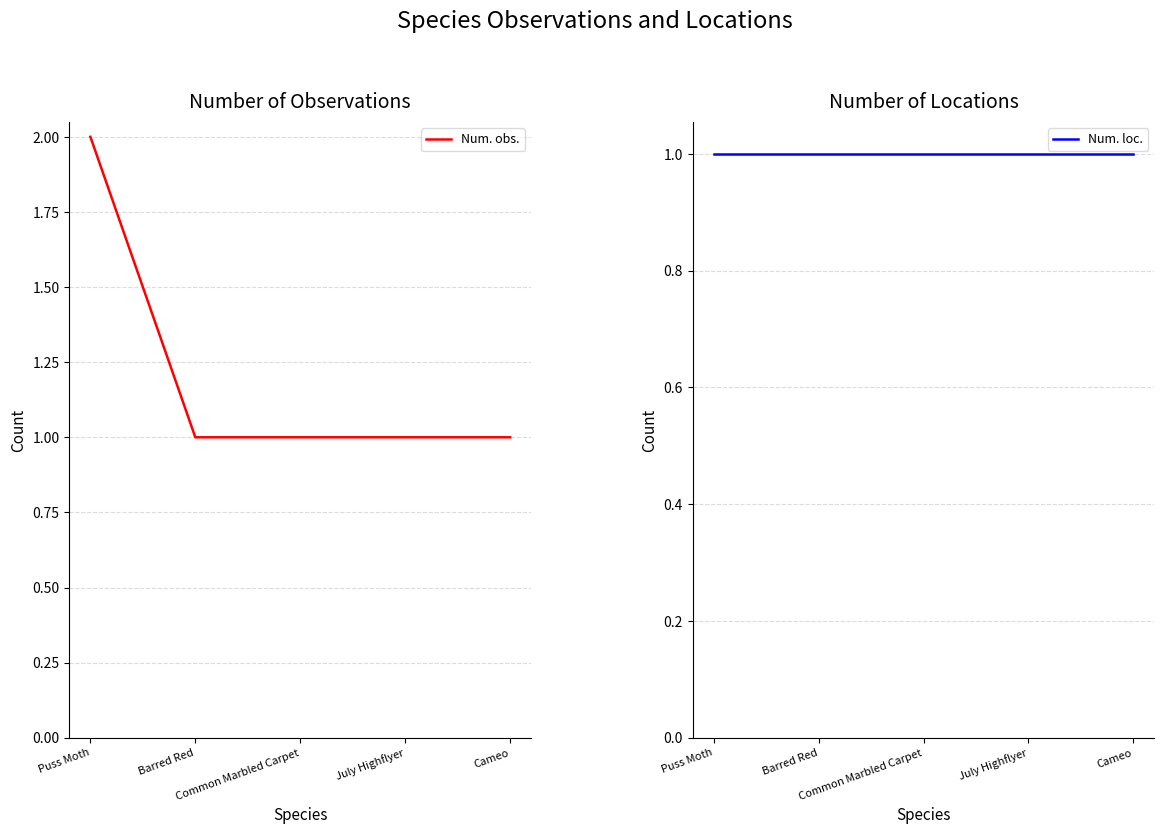

What position from the right is Puss Moth?

5